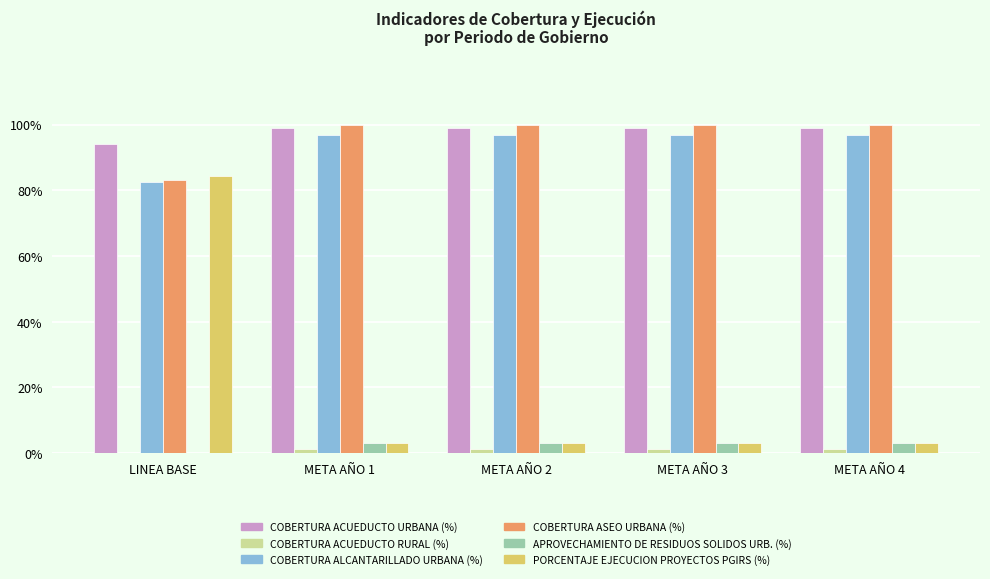

What is the sum of all PORCENTAJE EJECUCION PROYECTOS PGIRS (%) values?

96.3